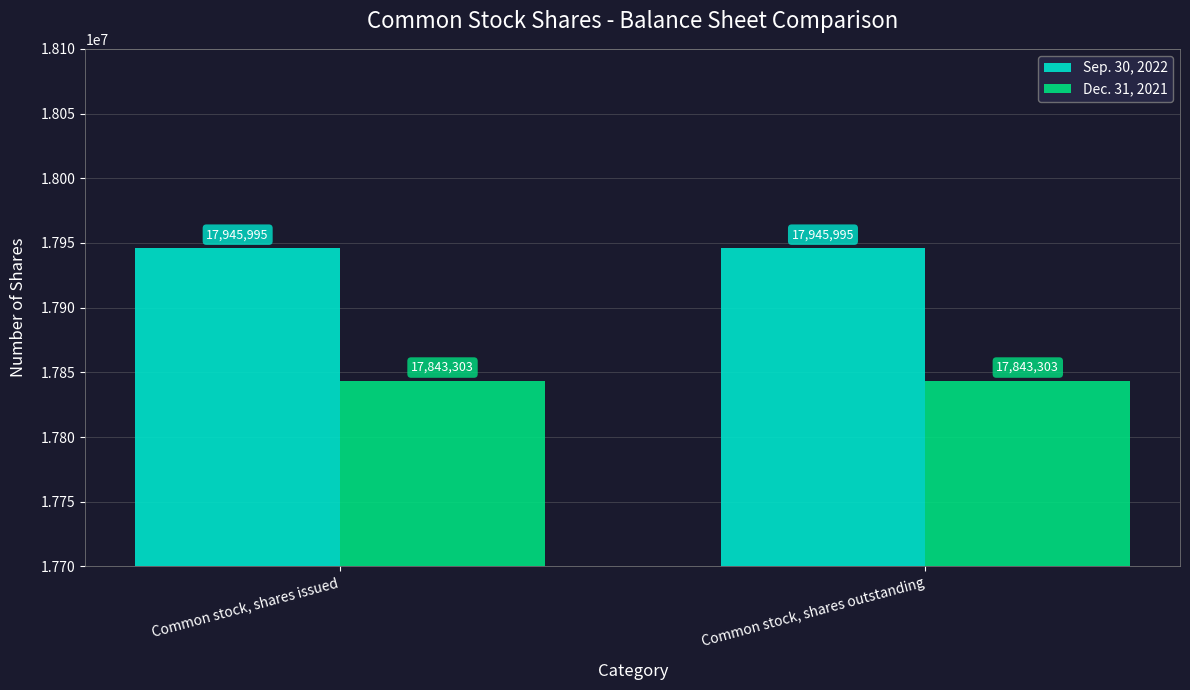

What is the sum of the Dec. 31, 2021 values at Common stock, shares outstanding and Common stock, shares issued?

35686606